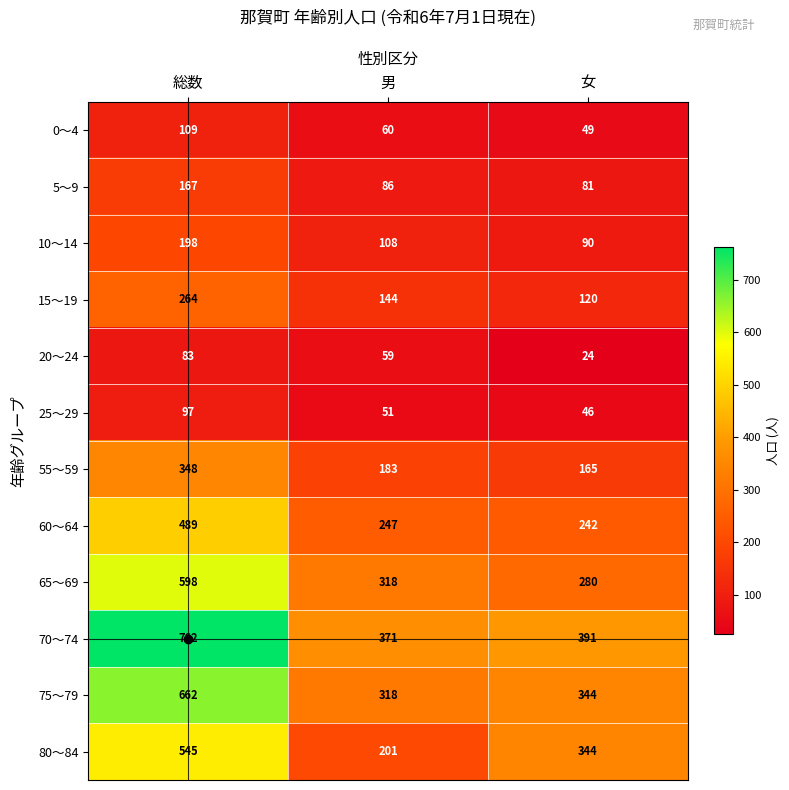

Where does the 70～74 series first go above 391?

総数